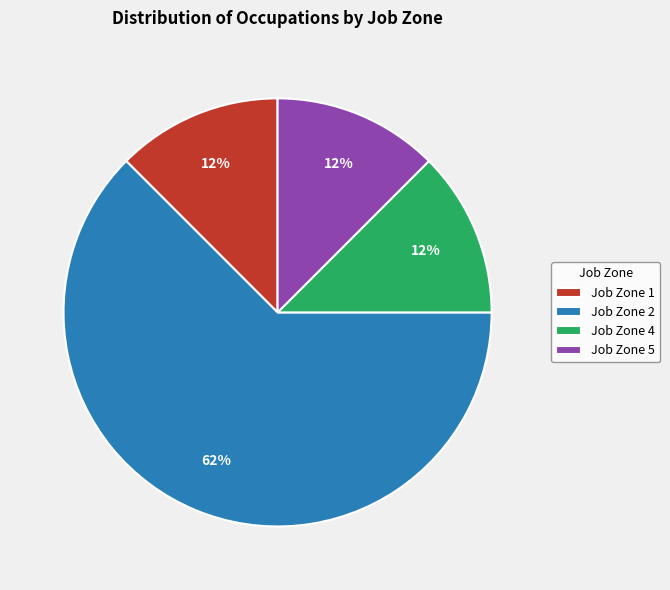

Do Job Zone 5 and Job Zone 2 together represent more than half of the pie?

Yes